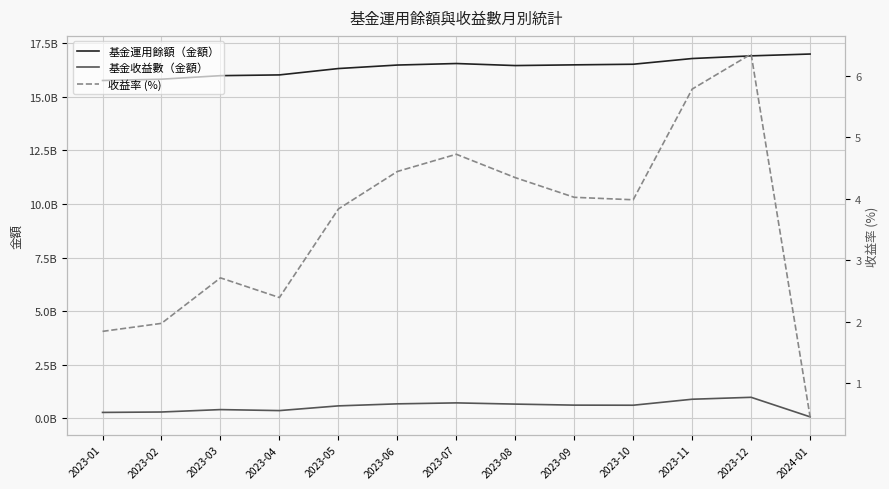

True or false: 基金運用餘額（金額） and 基金收益數（金額） cross at least once.

False